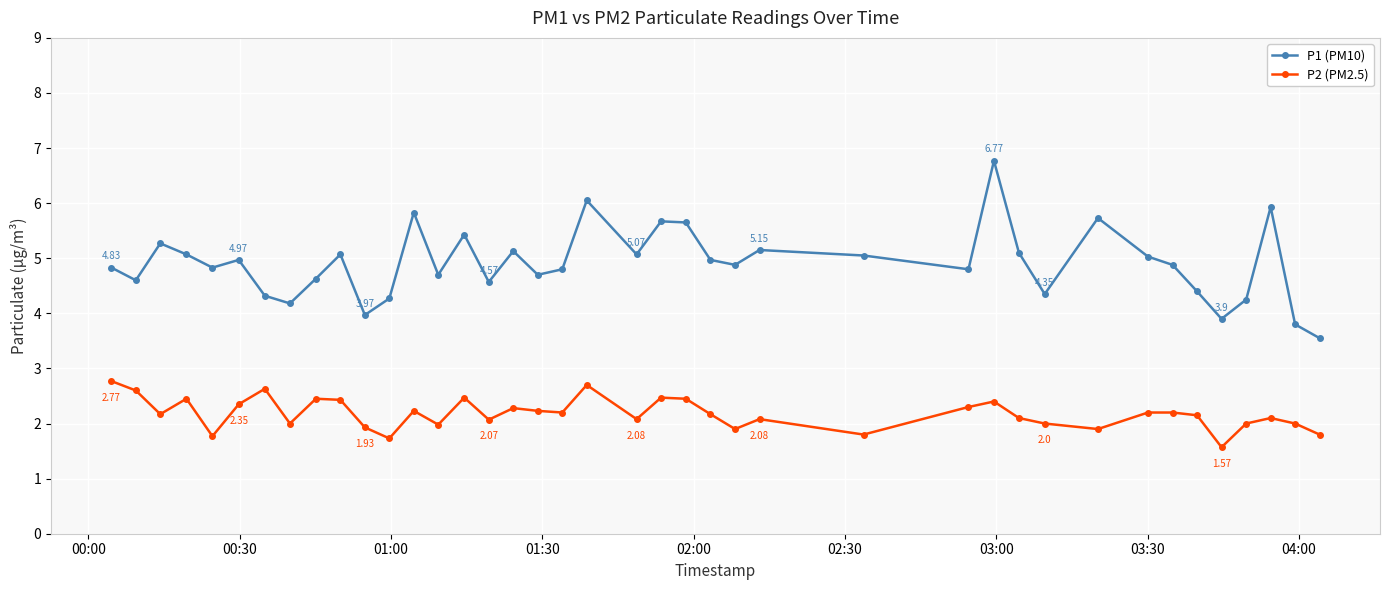

How many series are shown in this chart?

2